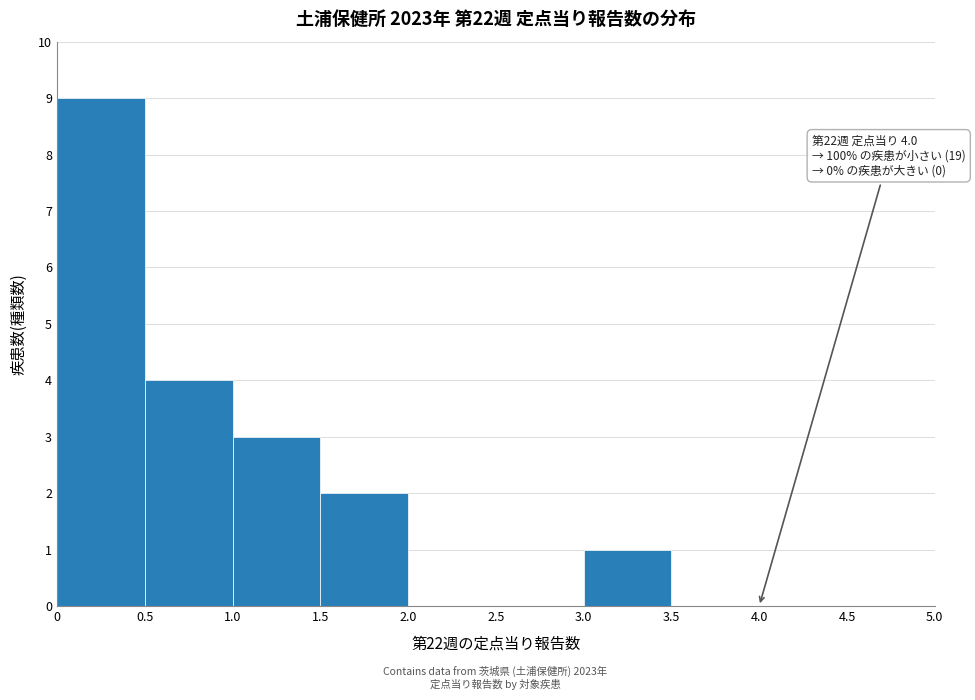

Over which range of the x-axis is the bar tallest?

0 to 0.5